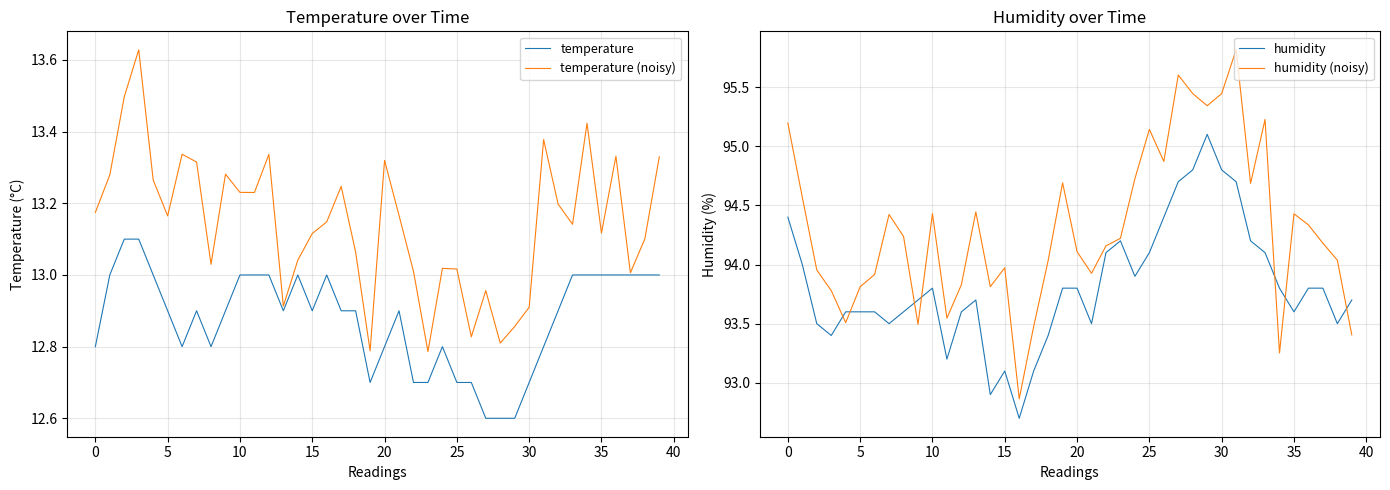

What is the label of the 18th point from the right?

22